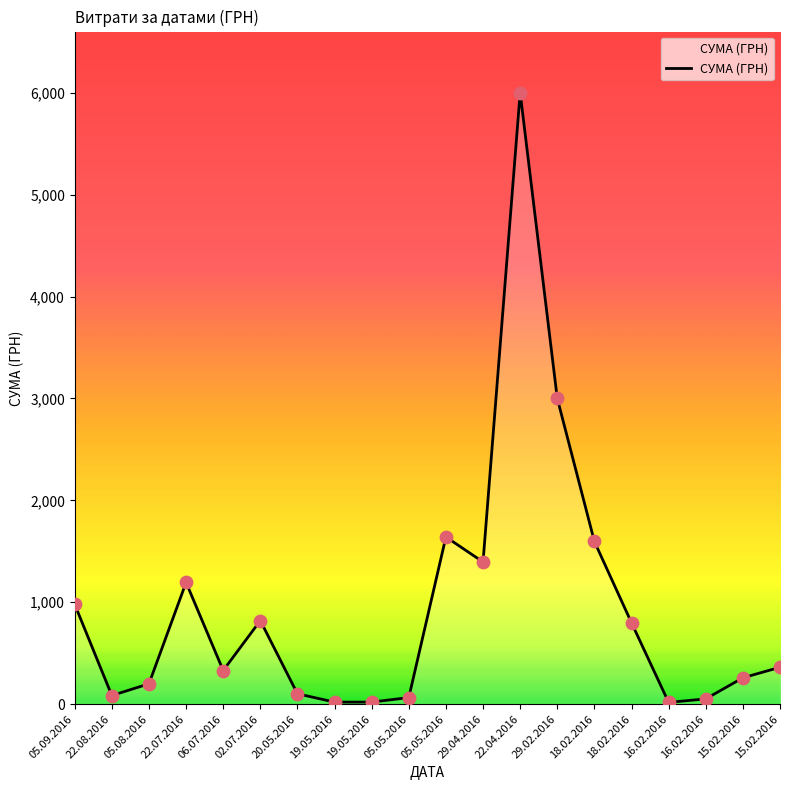

Is this an area chart (filled region under the line)?

Yes